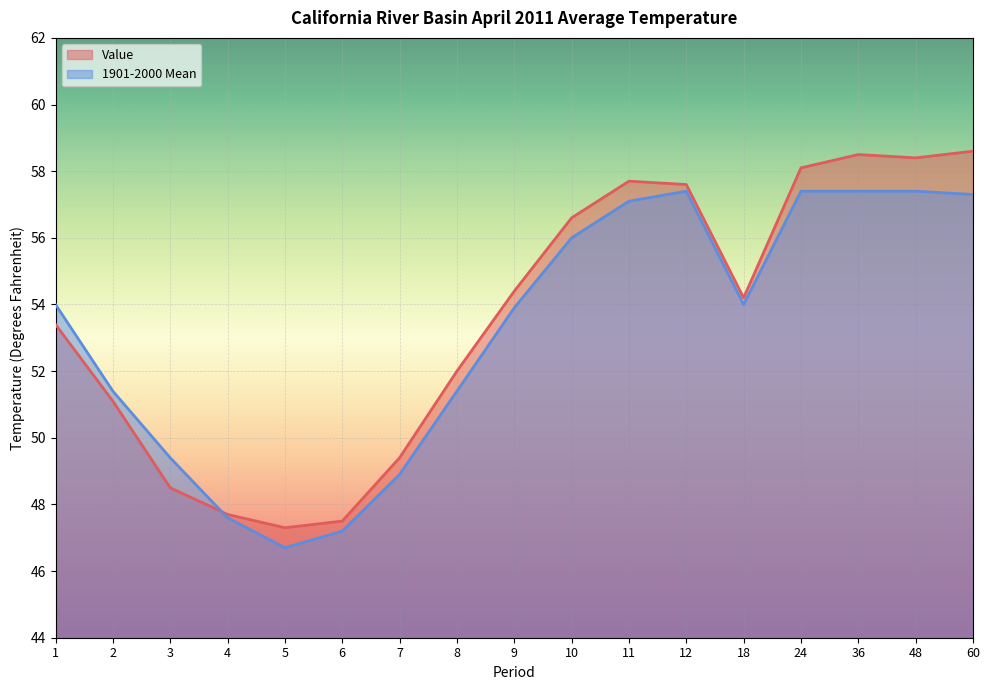

What is the value of the 1901-2000 Mean point at the 6th from the left?

47.2